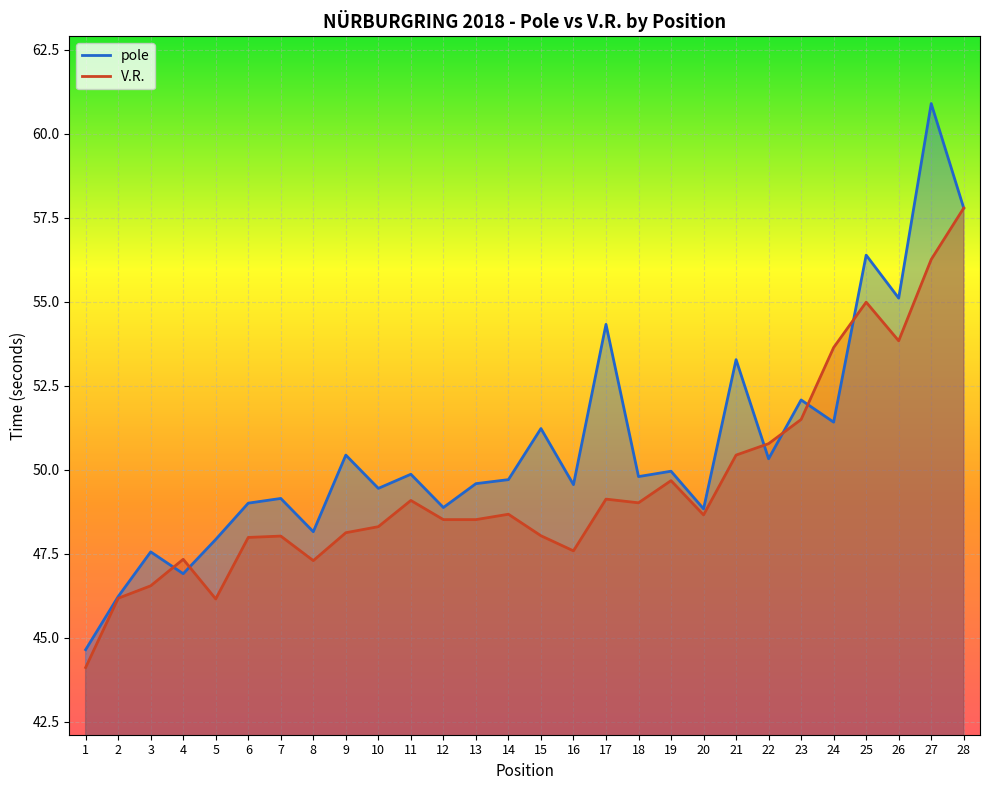

At which label is pole closest to 52?

23